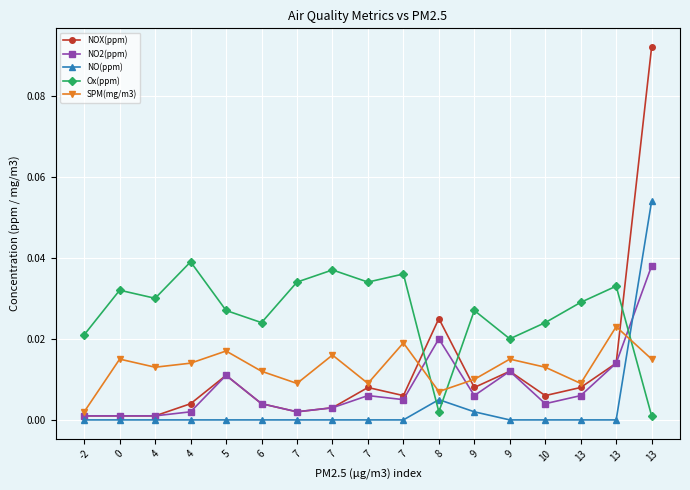

At how many categories does at least one series exceed 0?

17